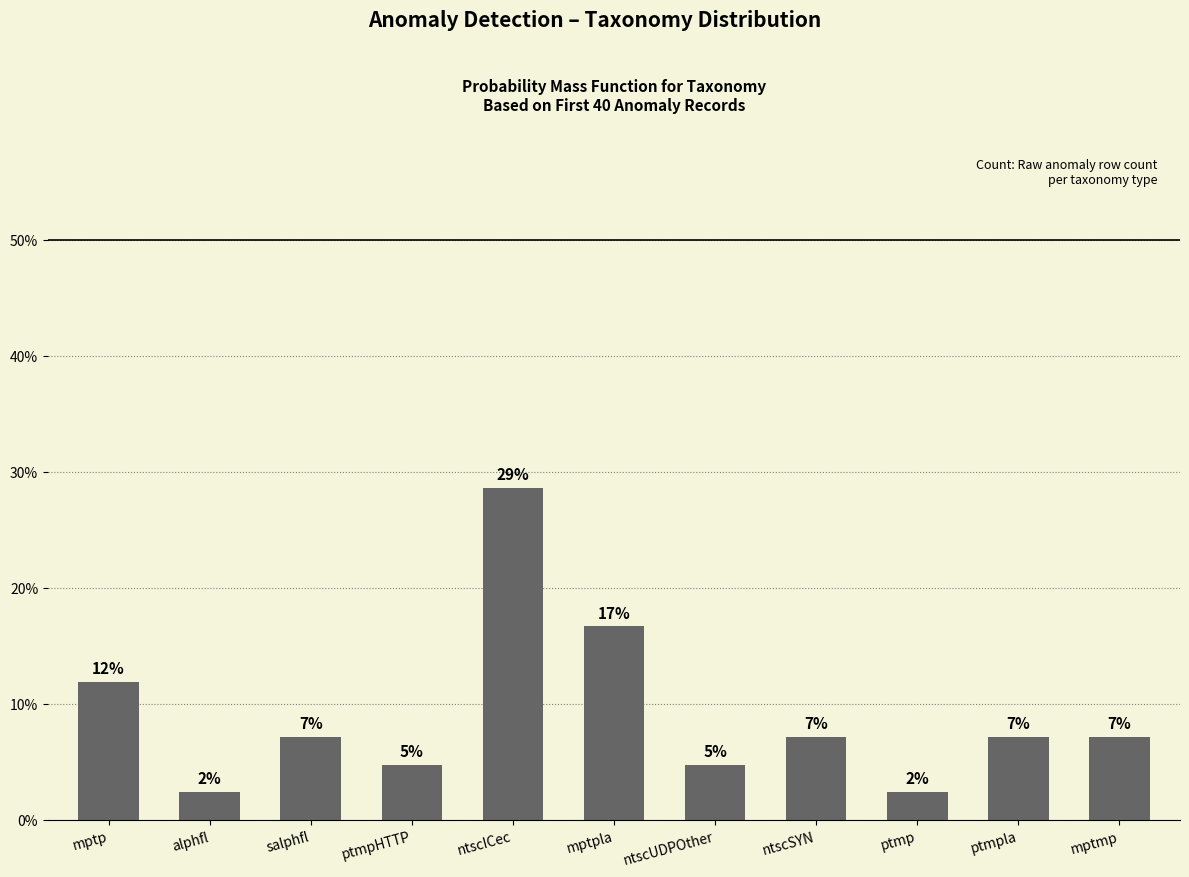

How many categories are shown in the chart?

11